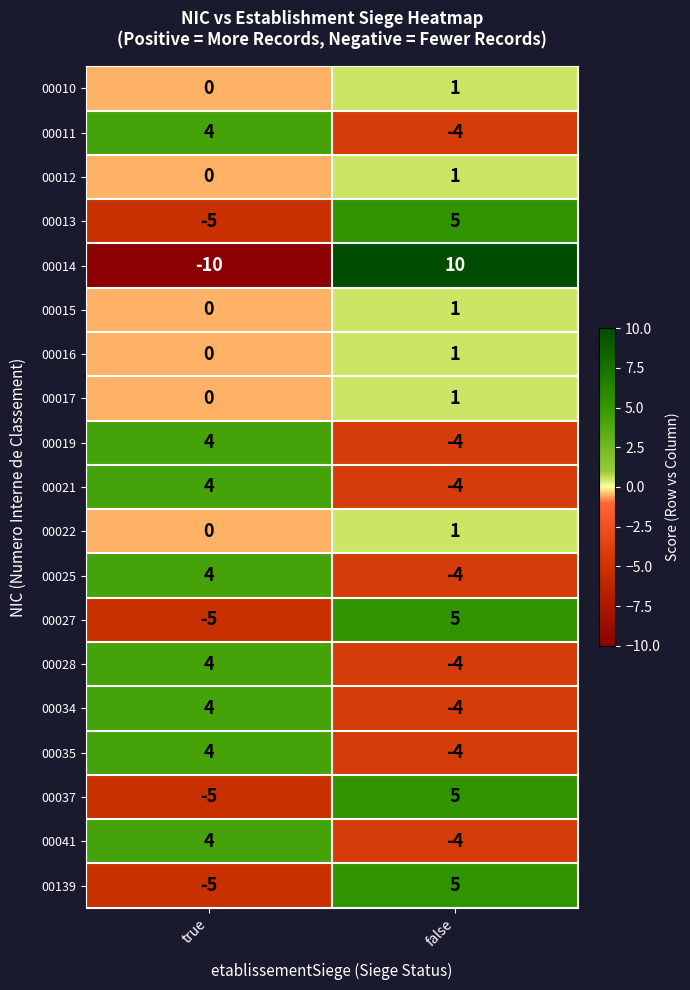

What is the difference between the maximum and minimum values in the 00028 series?

8